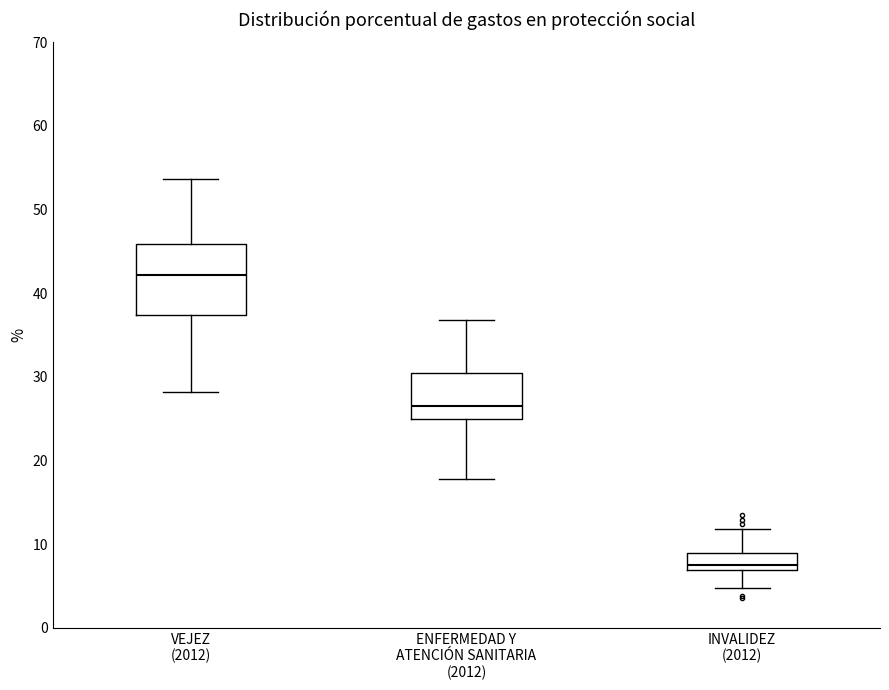

Where is the upper edge of the box for INVALIDEZ (2012) on the y-axis? The values are not printed on the chart, so give them approximately, as read against the axis.

9